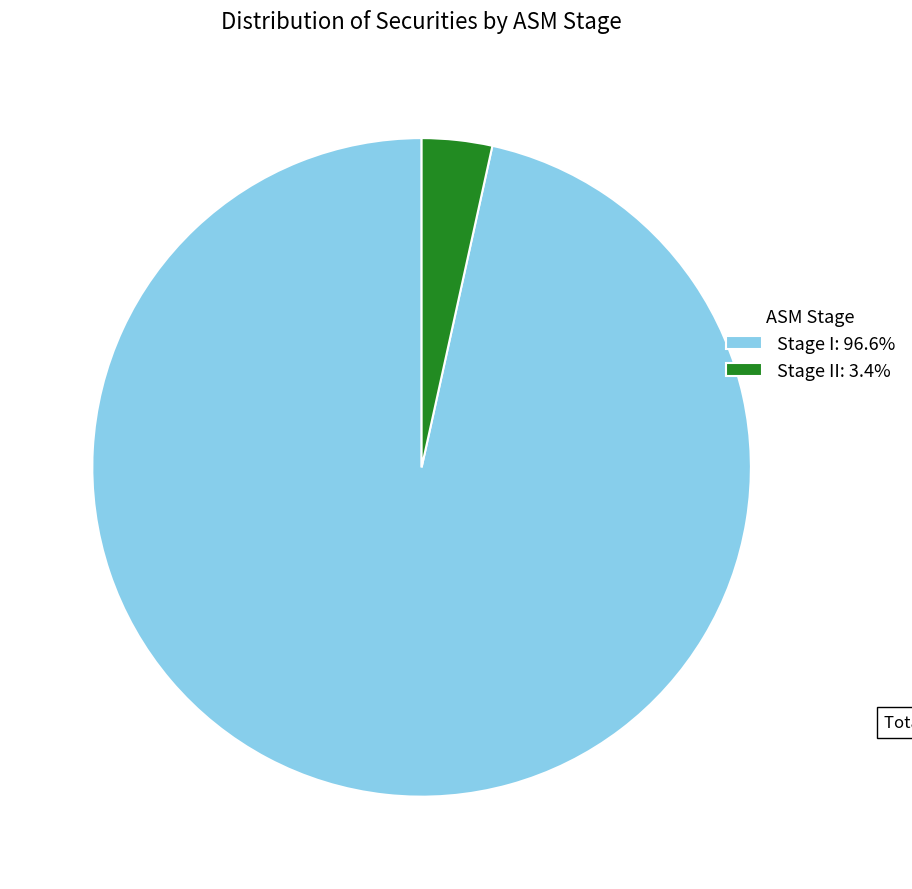

Is there any slice that represents more than half of the pie?

Yes